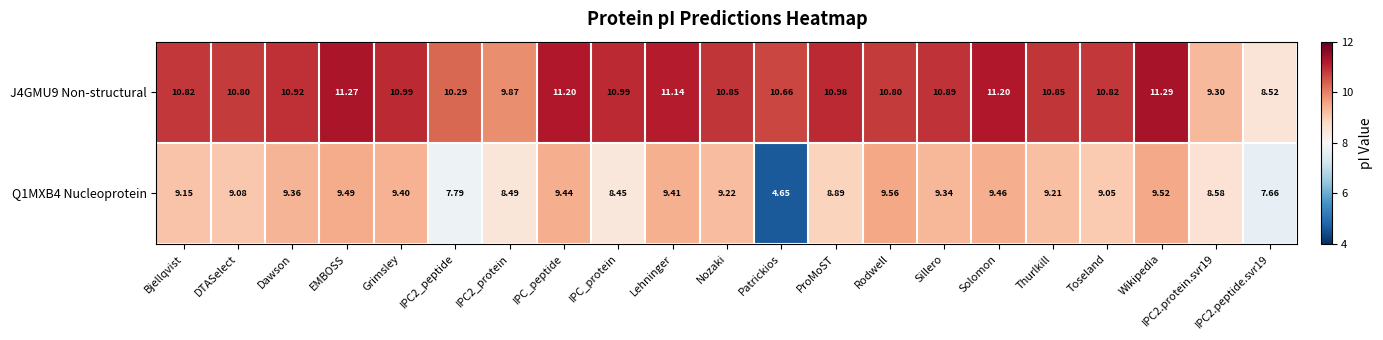

At which category is the sum across all series the highest?

Wikipedia